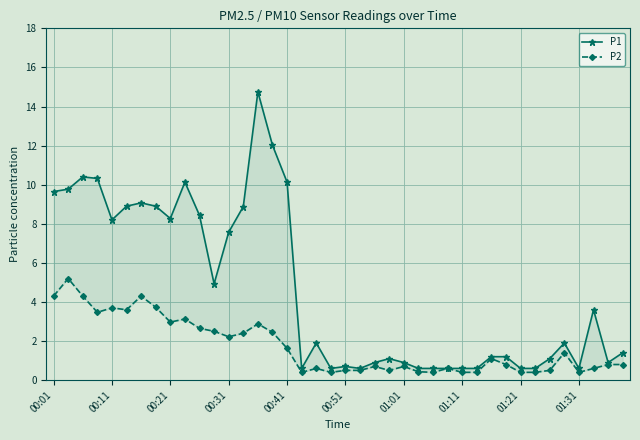

What are all the series names shown in the legend?

P1, P2